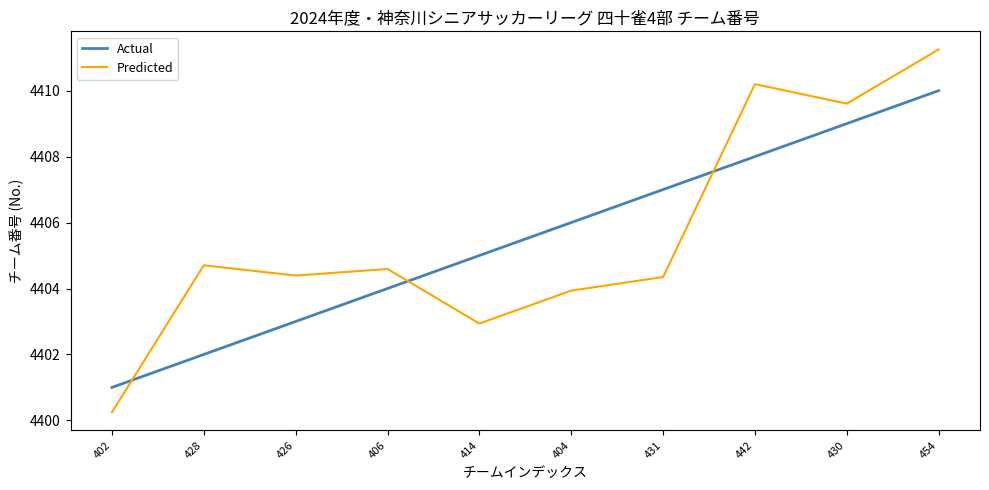

Between 402 and 428, which series saw the biggest shift?

Predicted